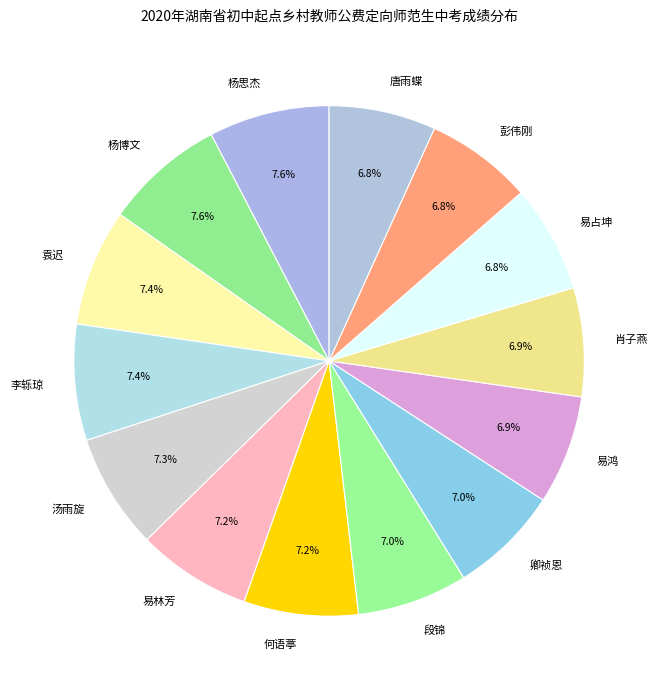

Is there any slice that represents more than half of the pie?

No